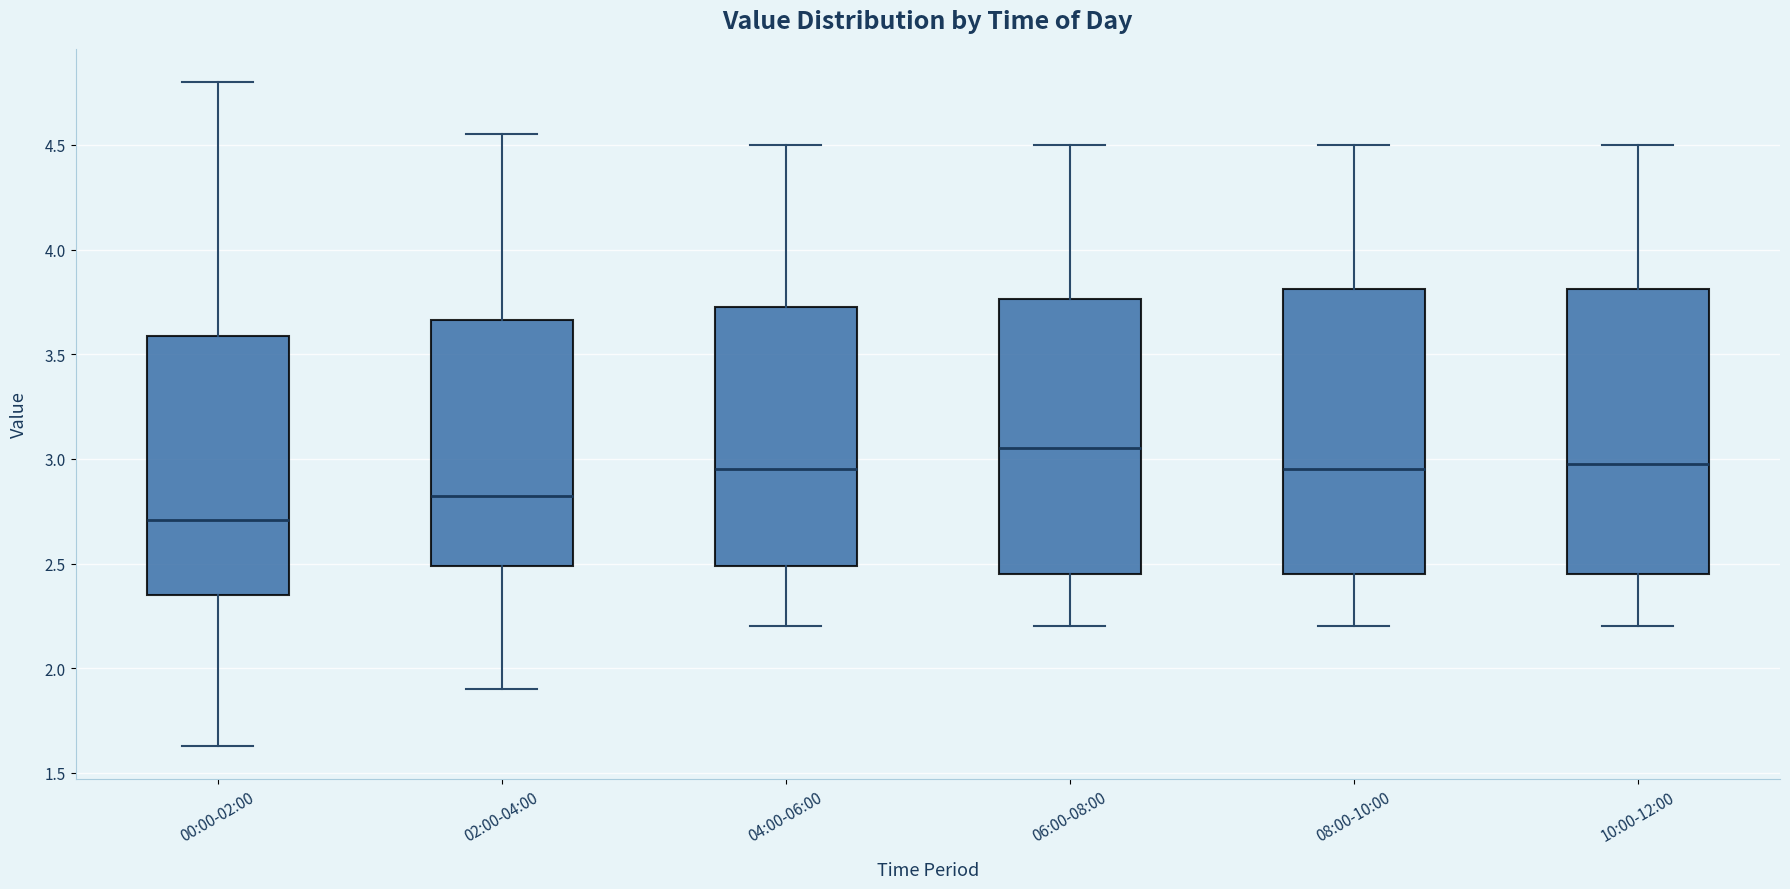

Reading left to right, transcribe this box plot: for each box, give where its median line is, the range the box spans, and where its two whiskers end, as read against the y-axis. The values are not printed on the chart, so give them approximately, as read against the axis.

00:00-02:00: median 2.70, box 2.35 to 3.60, whiskers 1.65 to 4.80
02:00-04:00: median 2.85, box 2.50 to 3.65, whiskers 1.90 to 4.55
04:00-06:00: median 2.95, box 2.50 to 3.75, whiskers 2.20 to 4.50
06:00-08:00: median 3.05, box 2.45 to 3.75, whiskers 2.20 to 4.50
08:00-10:00: median 2.95, box 2.45 to 3.80, whiskers 2.20 to 4.50
10:00-12:00: median 3.00, box 2.45 to 3.80, whiskers 2.20 to 4.50